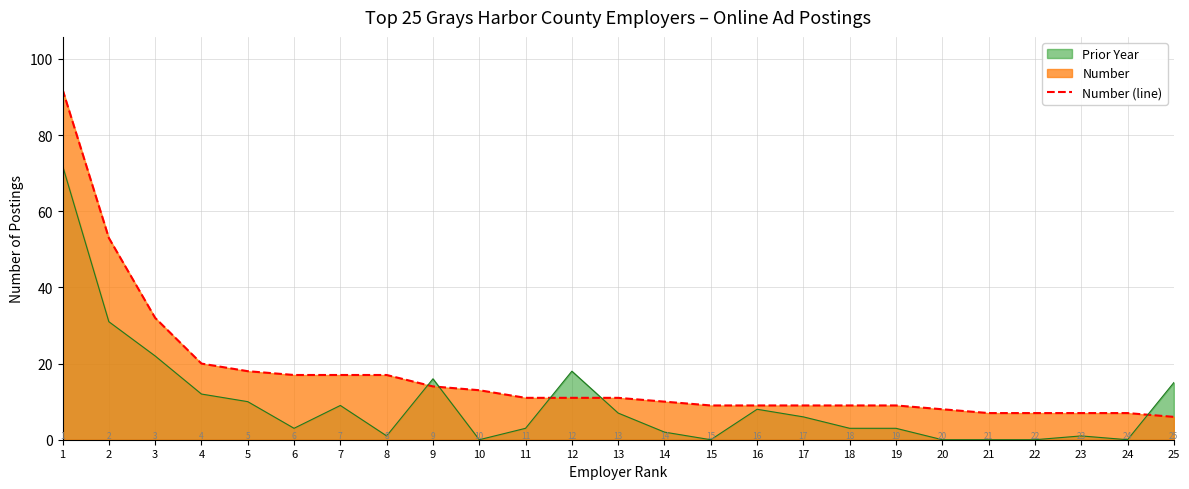

How many categories are shown in the chart?

25